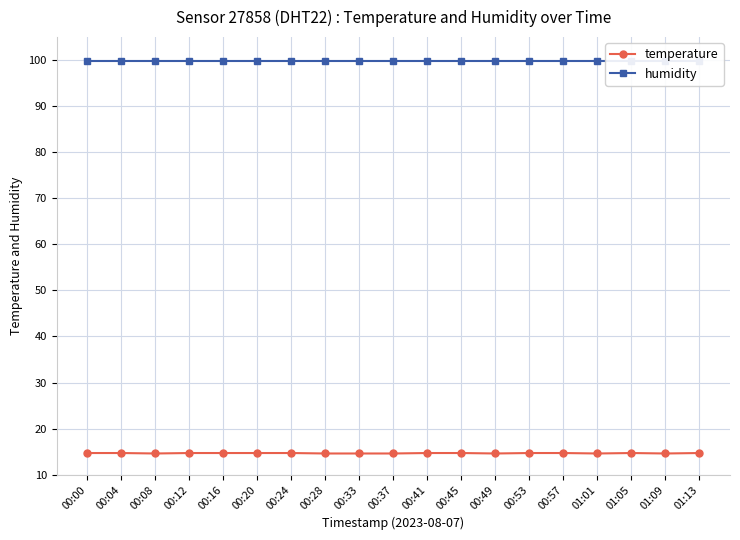

In temperature, how many points are higher than both neighbors (excluding endpoints)?

1